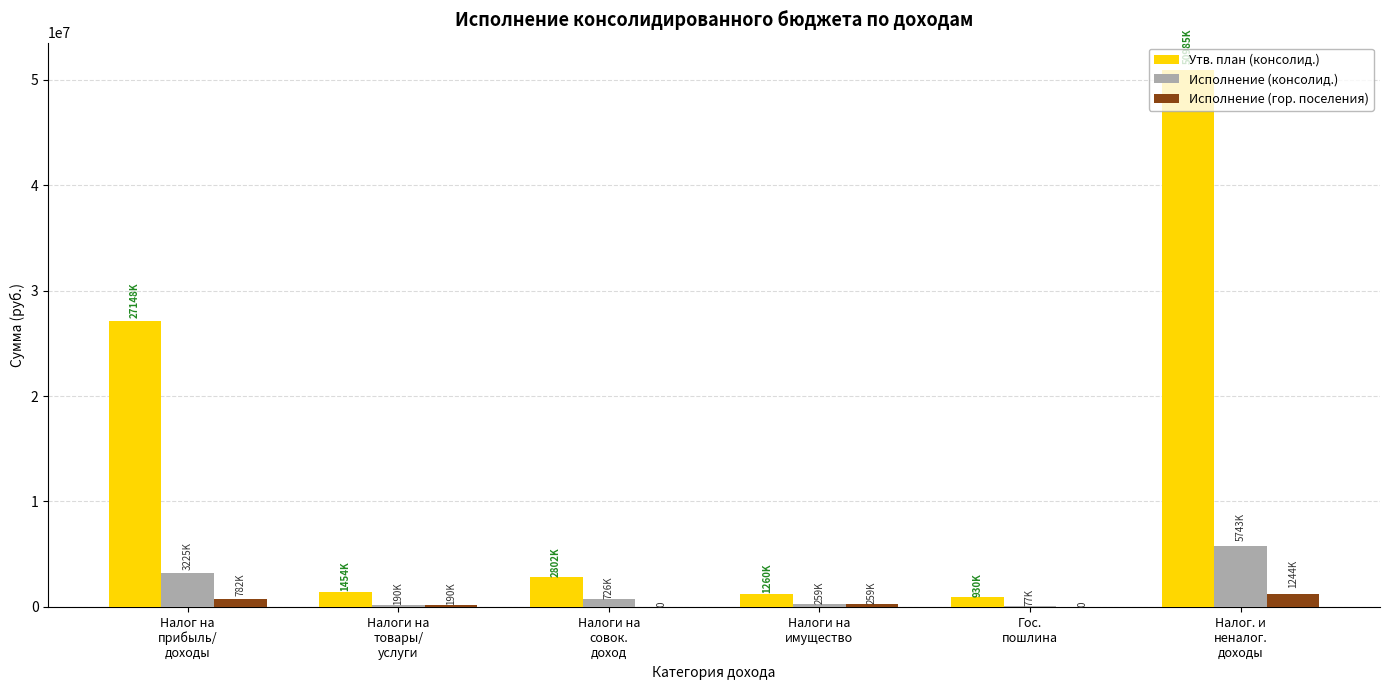

What is the sum of all Утв. план (консолид.) values?

84579200.0